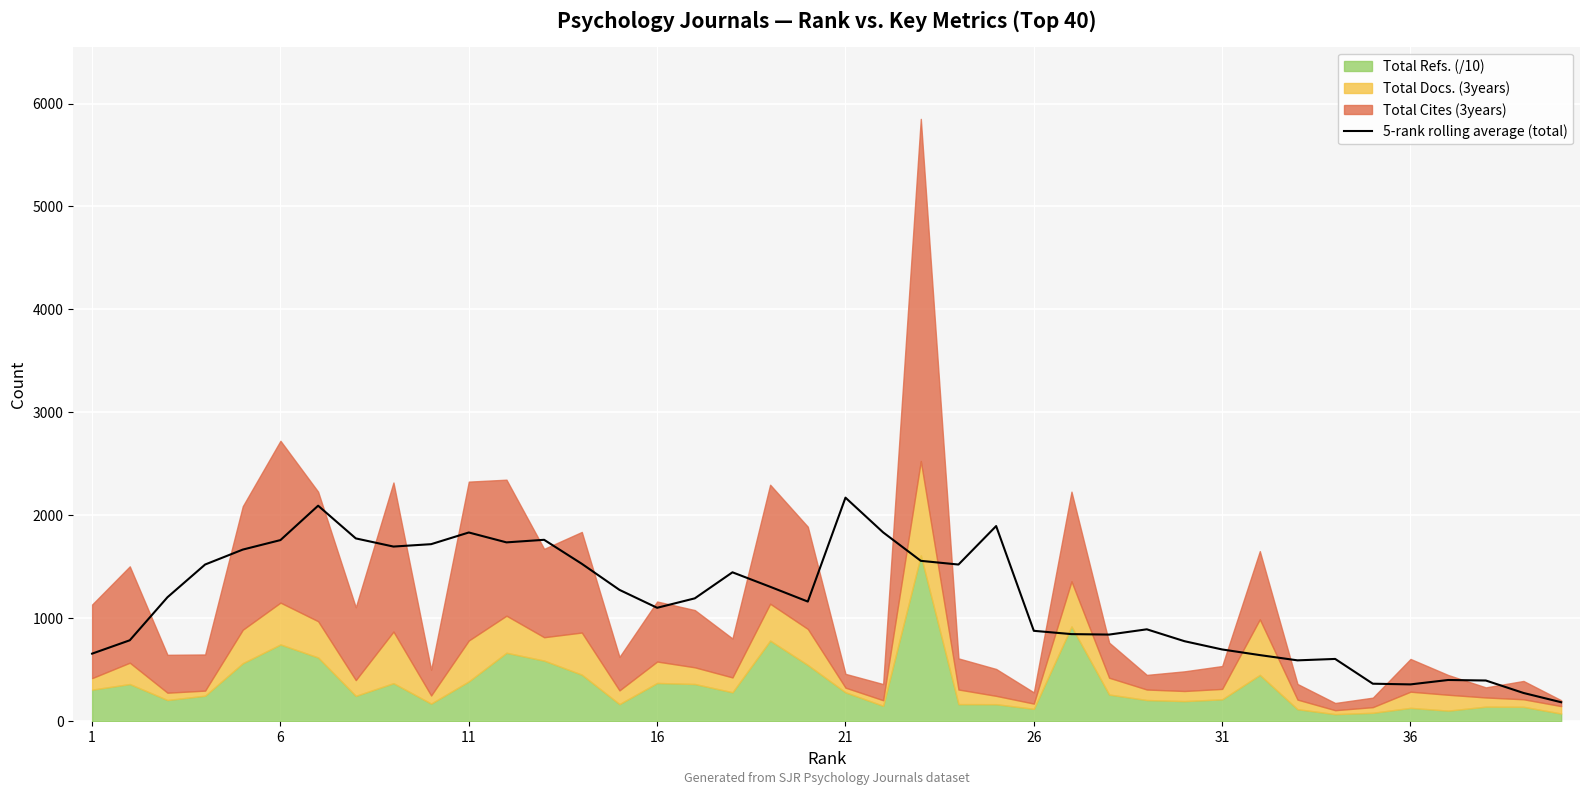

What is the highest value of the 5-rank rolling average (total) series?

2172.1